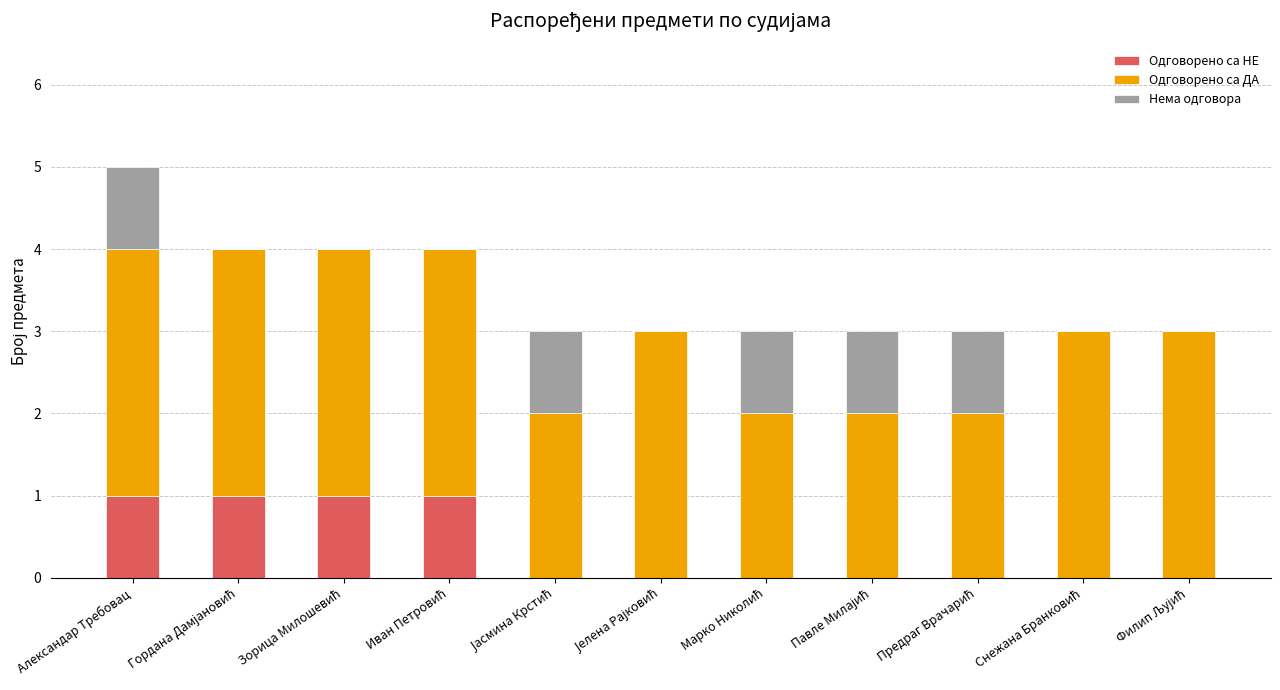

At which category is the sum across all series the highest?

Александар Требовац